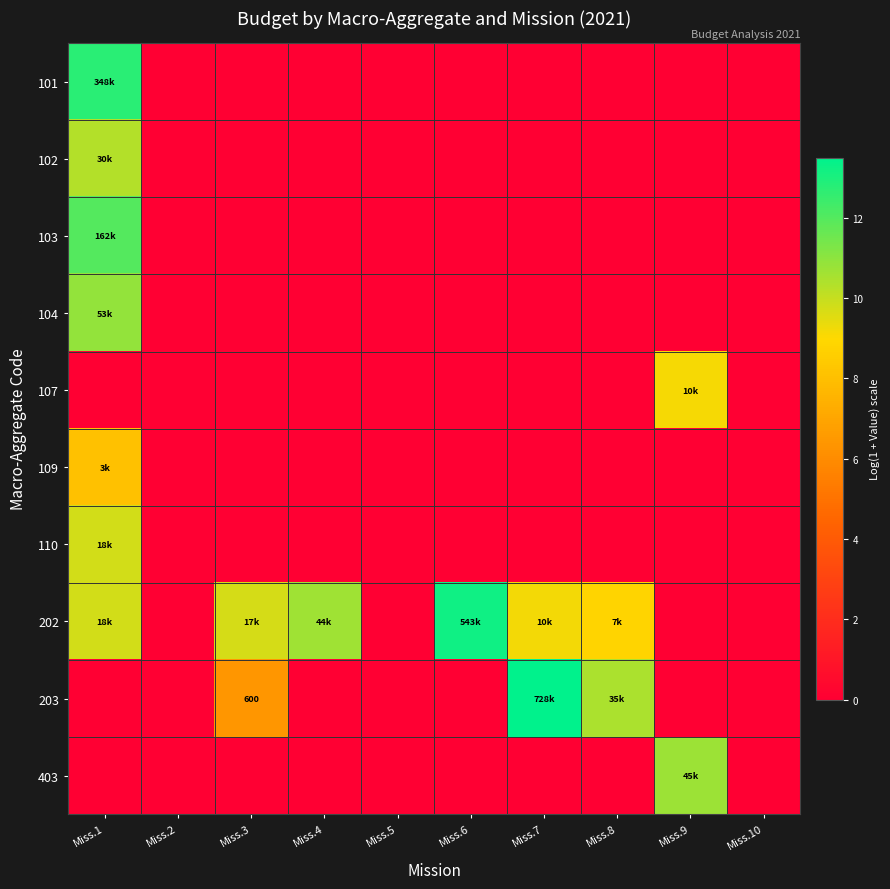

List the series in order of their peak value, lowest first.

109, 107, 110, 102, 403, 104, 103, 101, 202, 203